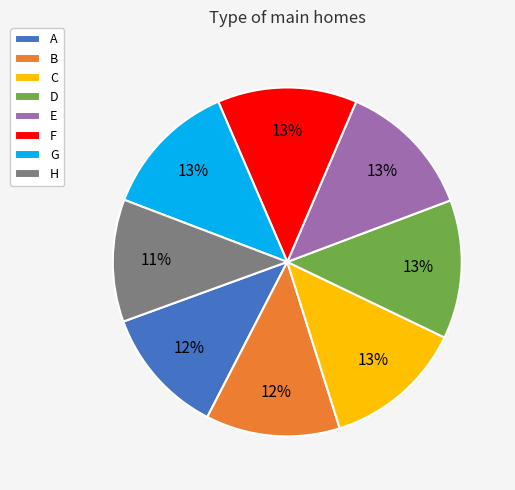

To the nearest percent, what portion does F represent?

13%